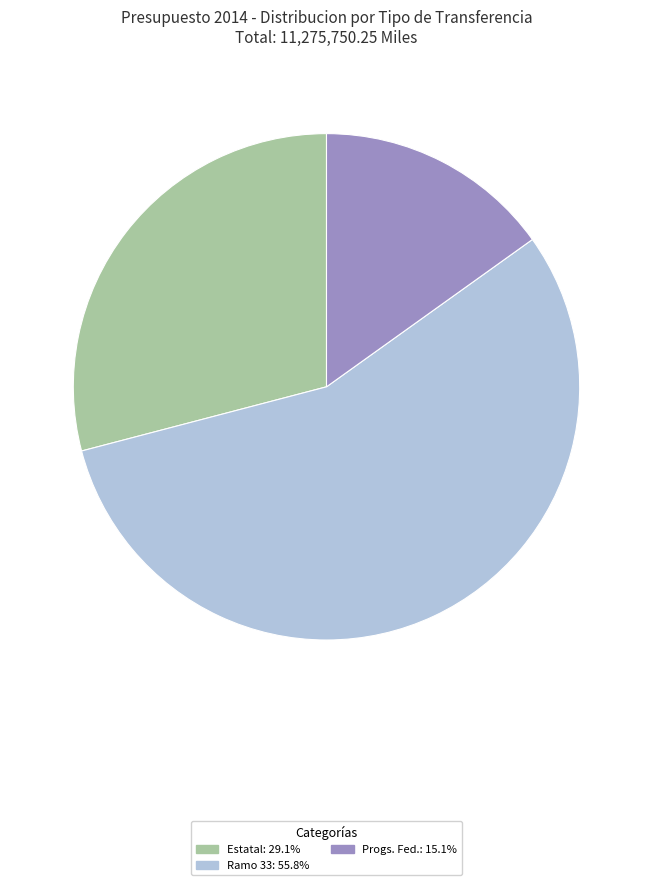

Is it true that Estatal is 44% of the pie?

False